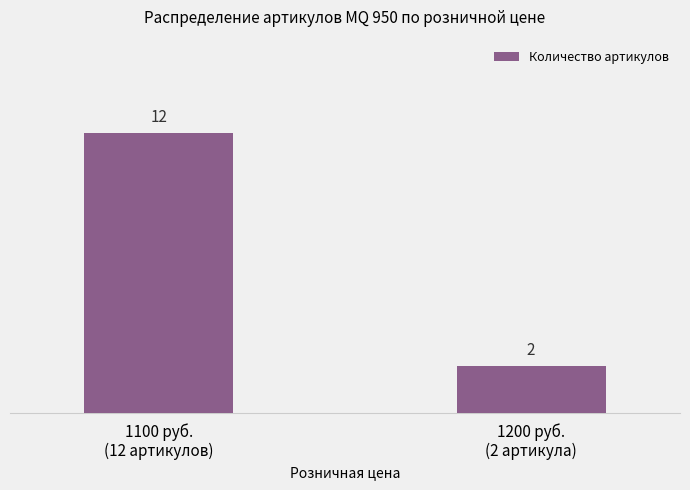

Reading left to right, list all the values displayed in this chart.

1100 руб.
(12 артикулов)=12	1200 руб.
(2 артикула)=2